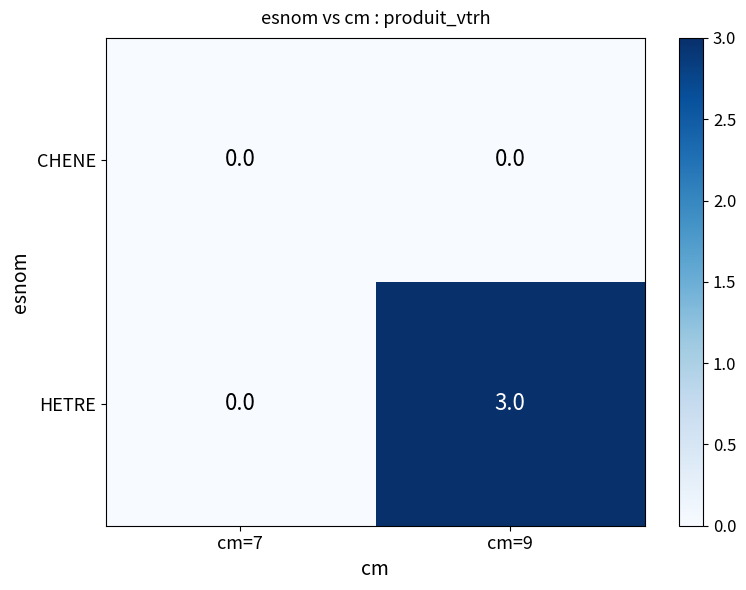

At cm=9, list the series in order from smallest to largest.

CHENE, HETRE